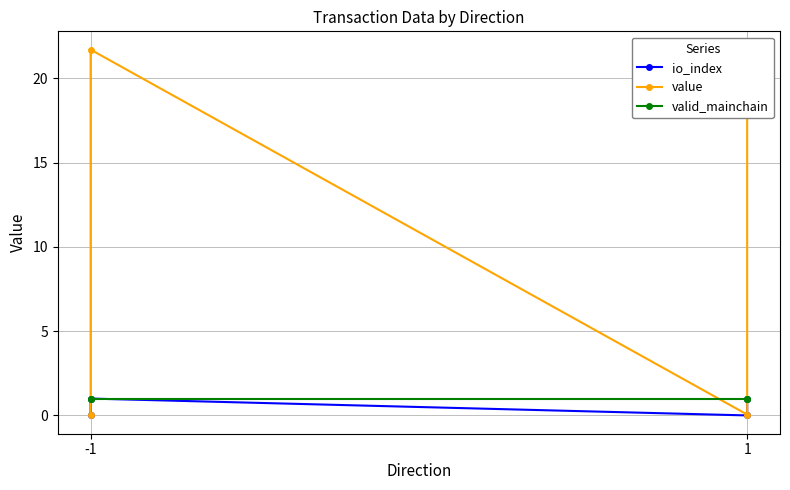

What is the maximum value for valid_mainchain?

1.0